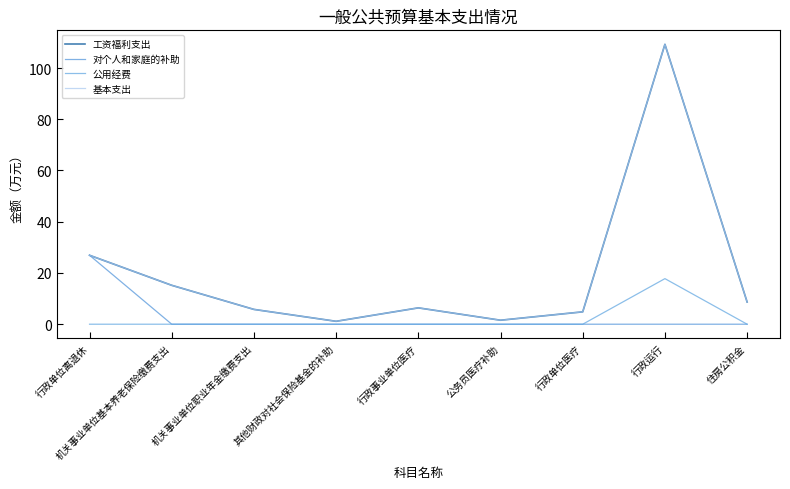

What is the label of the 6th point from the right?

其他财政对社会保险基金的补助